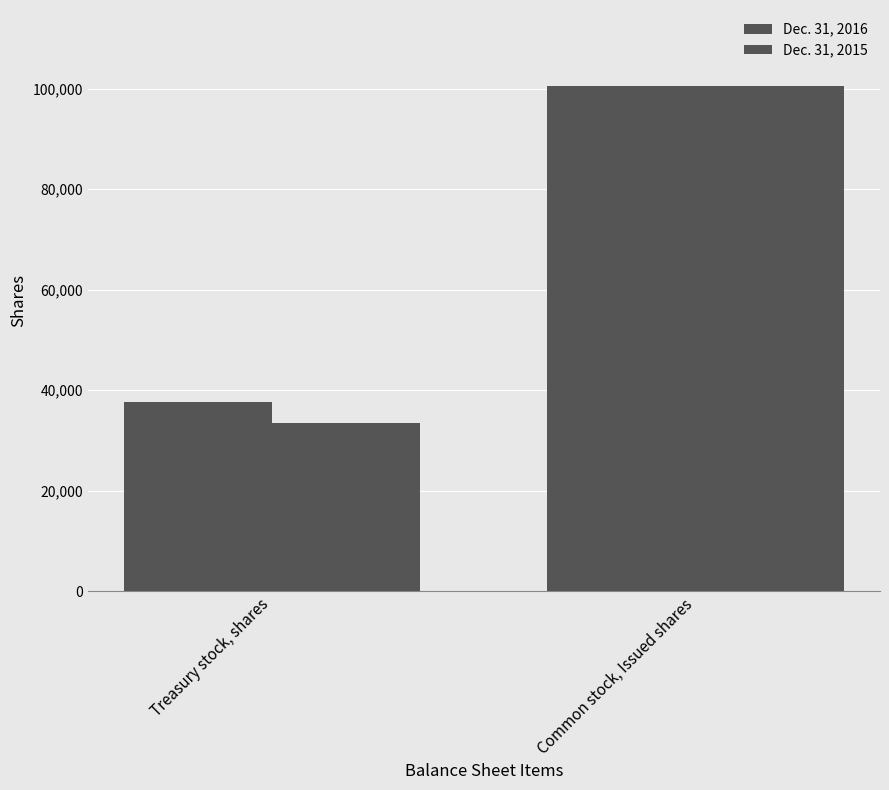

Does the chart contain stacked bars?

No